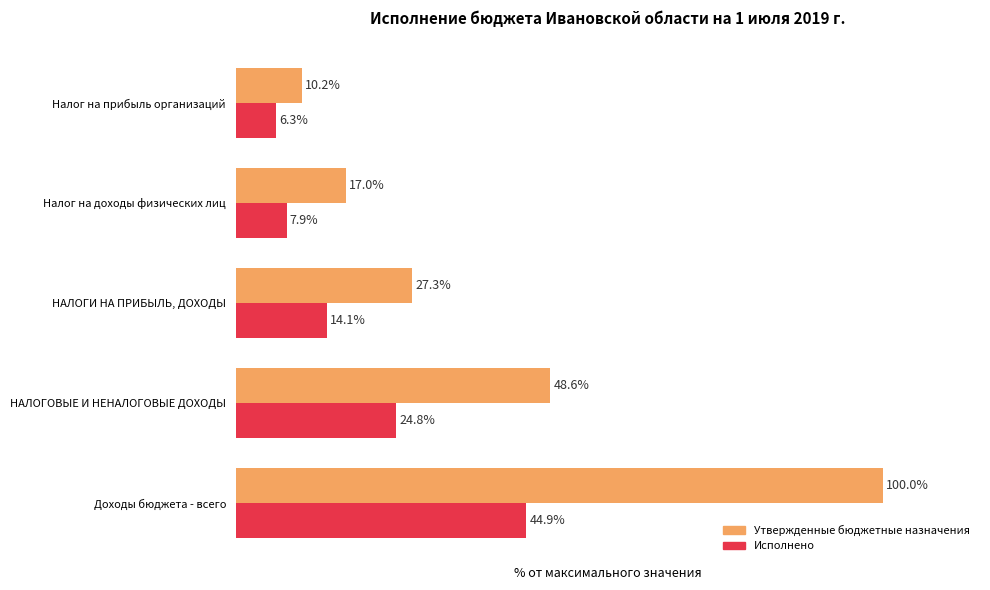

At which label is Исполнено closest to 25?

НАЛОГОВЫЕ И НЕНАЛОГОВЫЕ ДОХОДЫ